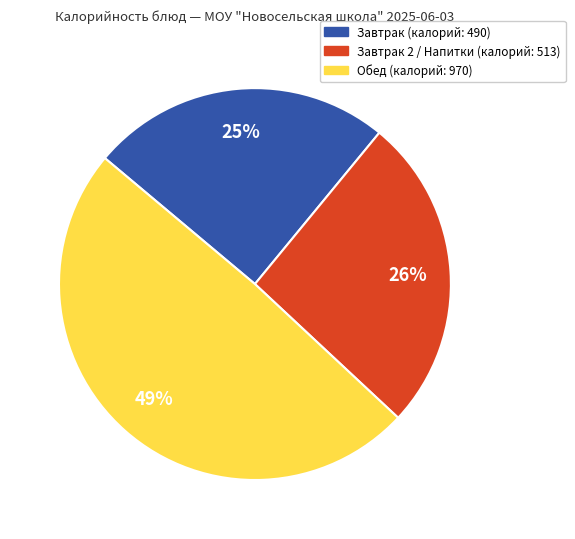

To the nearest percent, what is the difference between the largest and smallest slice percentages?

24%